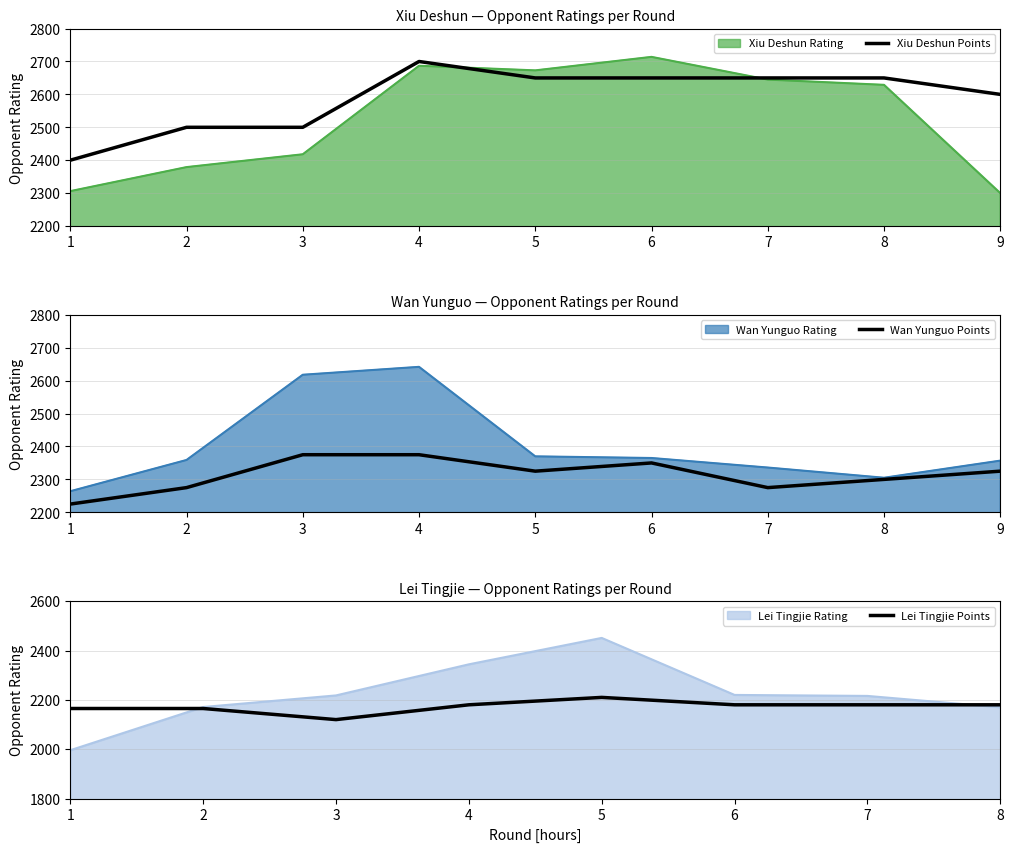

Which has a higher value, 7 or 8?

7